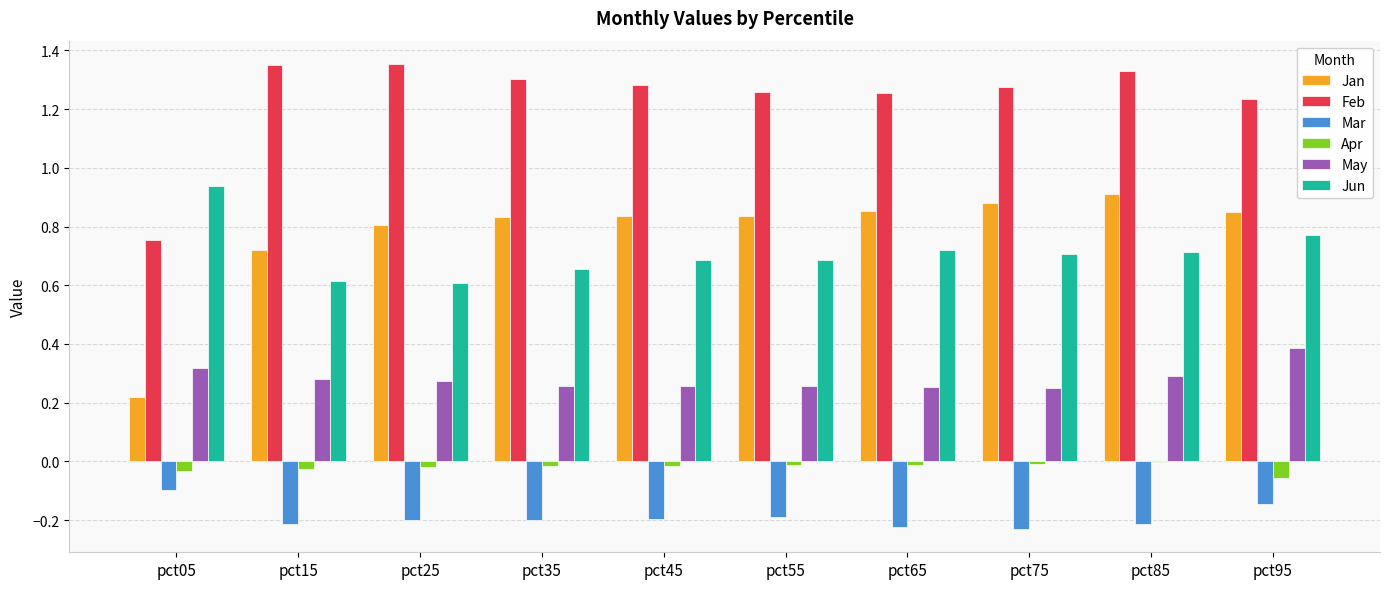

The Mar series shows -0.3 at pct25. True or false?

False